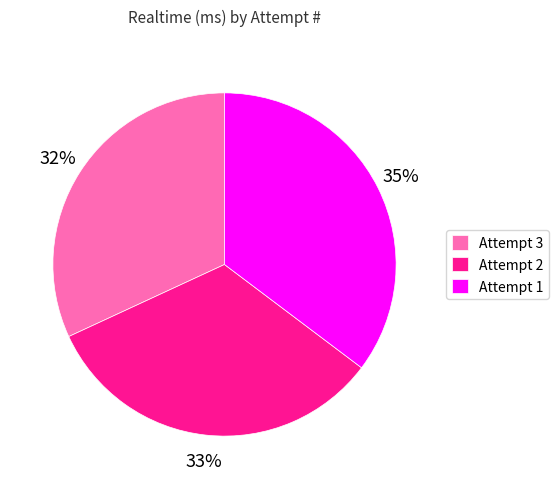

Which category has the smallest portion of the pie?

Attempt 3